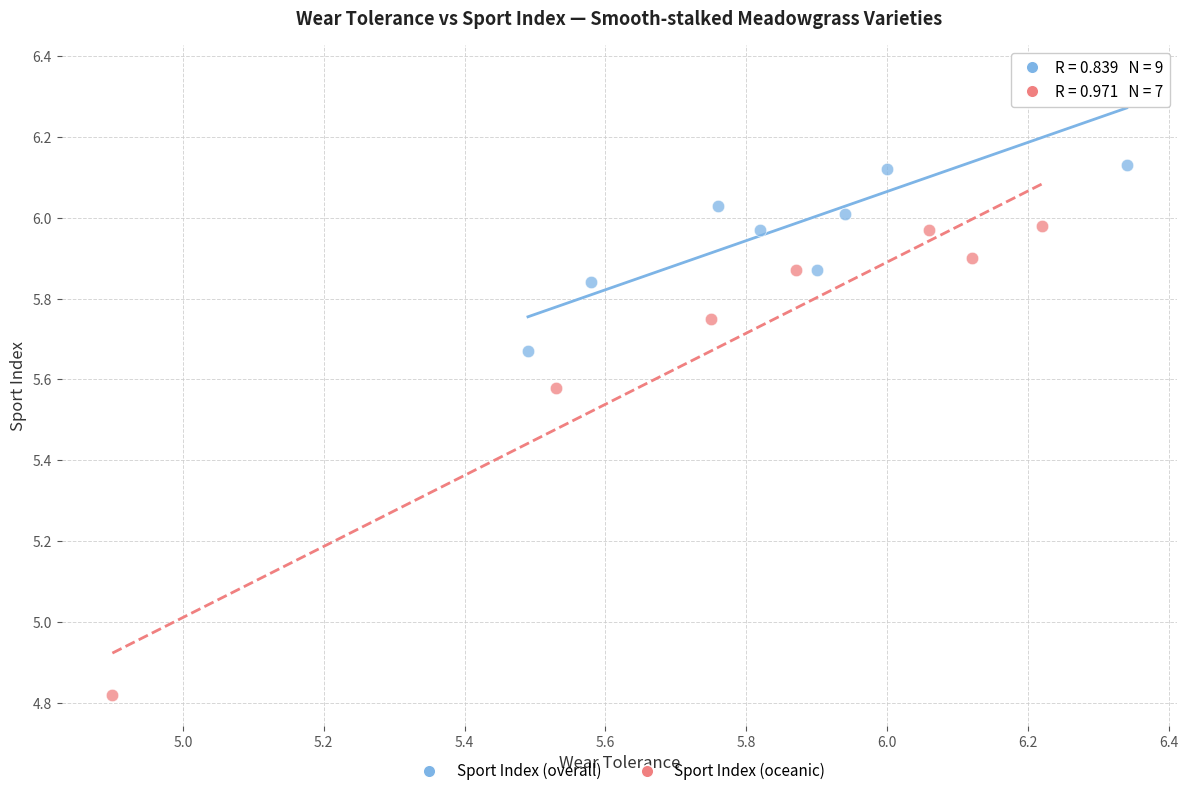

Which series reaches the maximum Y coordinate?

Sport Index (overall)